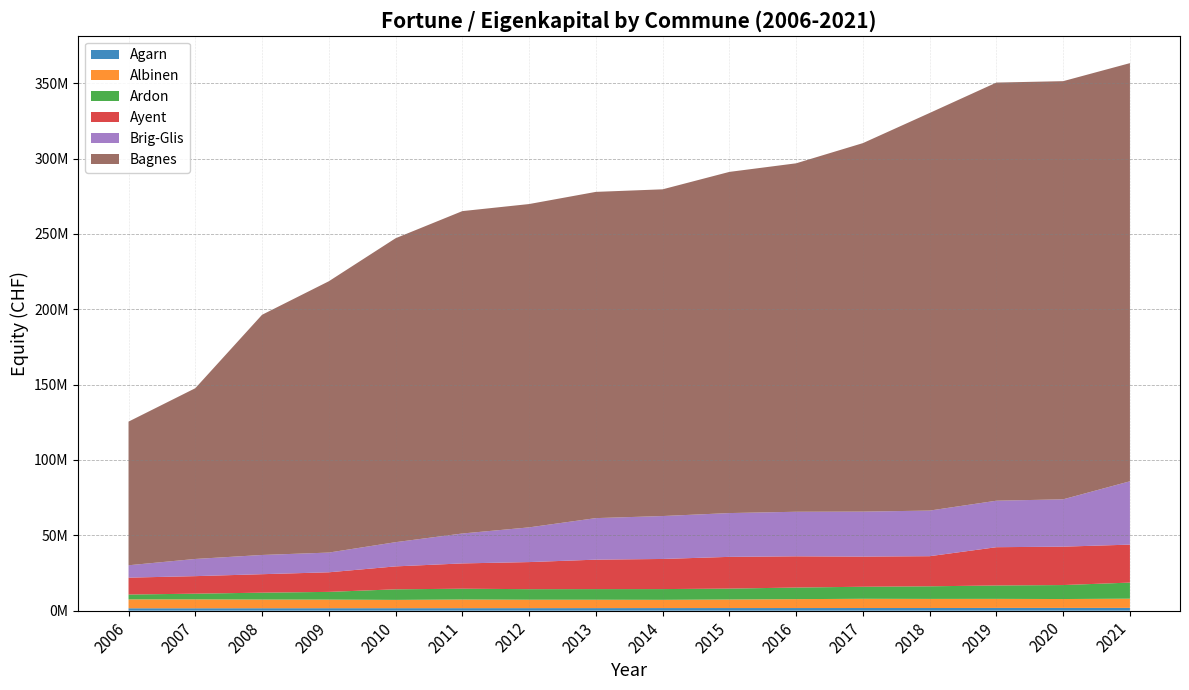

Reading left to right, what are all the values shown in this chart?

Agarn: 1580366.2	1587173.7	1608307.1	1626737.3	1637507.6	1653012.7	1672161.3	1695589.0	1724121.0	1731459.6	1739620.8	1749815.8	1753192.4	1819000.6	1824258.7	1839009.1
Albinen: 5900863.2	5901363.4	5752206.1	5693413.5	5505820.9	5726517.5	5587136.8	5551112.3	5462161.7	5659532.4	5906075.1	6125731.3	6045609.0	6004019.8	5893669.9	6114929.3
Ardon: 3221904.4	3782309.0	4585222.4	5138125.6	7011820.2	7180952.8	6999302.3	7060624.3	7130218.9	7242865.5	7697535.8	7985854.0	8363750.1	8890896.3	9272870.9	10669714.2
Ayent: 11204733.8	11631675.1	12249237.2	12999184.9	15222033.2	16793224.6	17974068.5	19537730.9	19986159.7	21063249.8	20715403.6	20014158.2	19982263.4	25396375.7	25476862.8	25193843.1
Brig-Glis: 8213395.2	11403472.8	12753534.0	13083100.9	16062952.1	19842932.2	23029543.3	27556437.5	28477097.5	29056710.2	29561539.5	29842889.3	30258527.9	30841595.6	31414479.9	42024788.2
Bagnes: 95311232.6	113280187.2	159370355.6	180012233.6	201653665.2	213901972.1	214525288.1	216459533.8	216778911.3	226367548.1	231195132.9	244492759.7	263818622.9	277438947.6	277442552.6	277442552.6